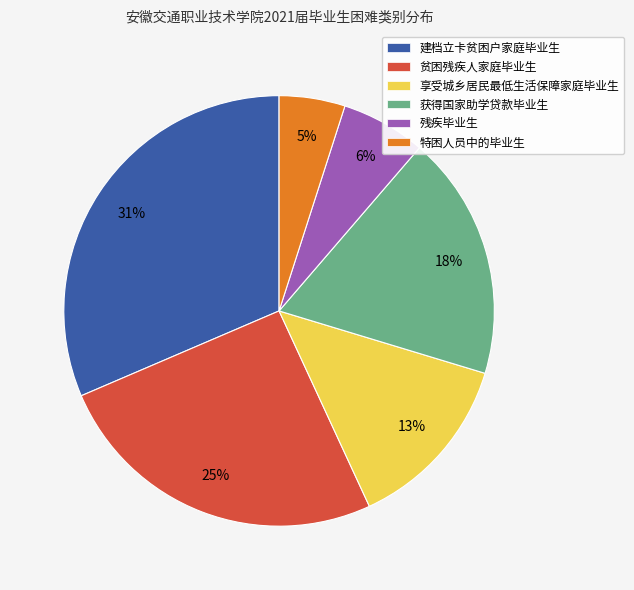

What is the smallest slice in the pie chart?

特困人员中的毕业生